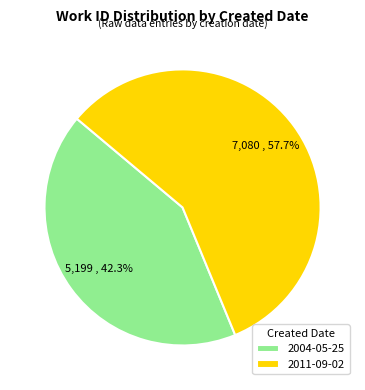

To the nearest percent, what is the combined percentage of 2011-09-02 and 2004-05-25?

100%